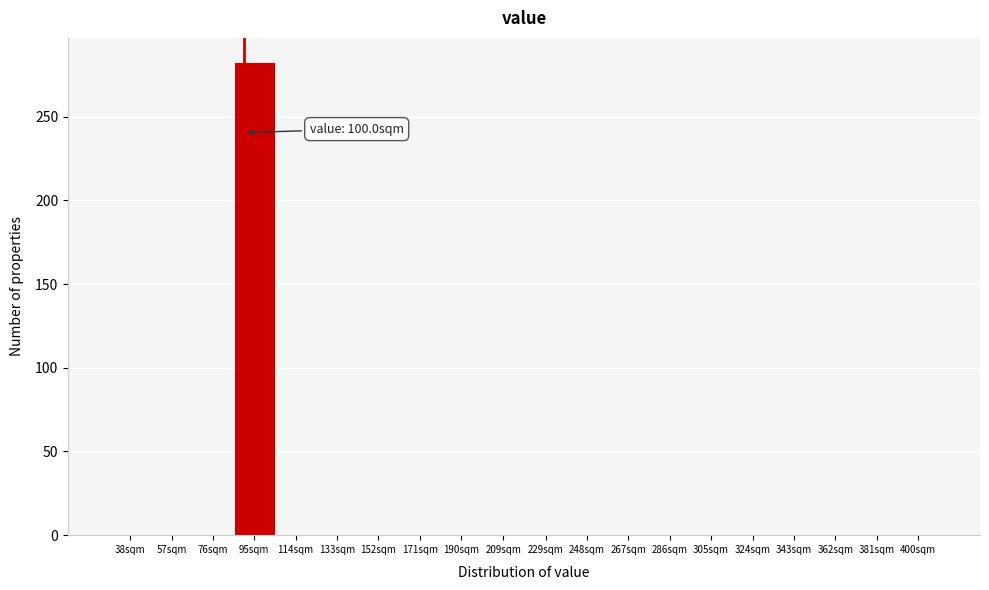

Reading left to right, extract all data points from this chart.

38sqm=0	57sqm=0	76sqm=0	95sqm=283	114sqm=0	133sqm=0	152sqm=0	171sqm=0	190sqm=0	209sqm=0	229sqm=0	248sqm=0	267sqm=0	286sqm=0	305sqm=0	324sqm=0	343sqm=0	362sqm=0	381sqm=0	400sqm=0